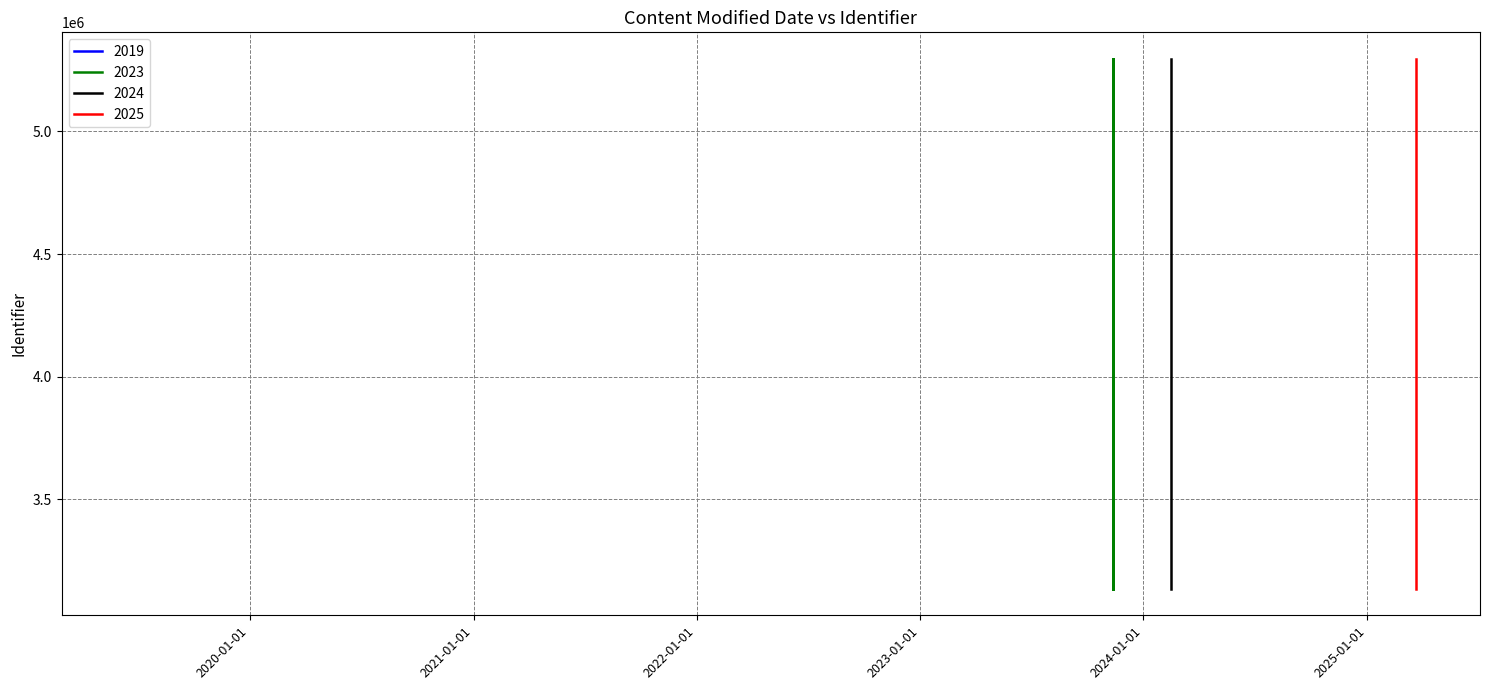

The value at 2024-02-16 is 5296321. True or false?

True